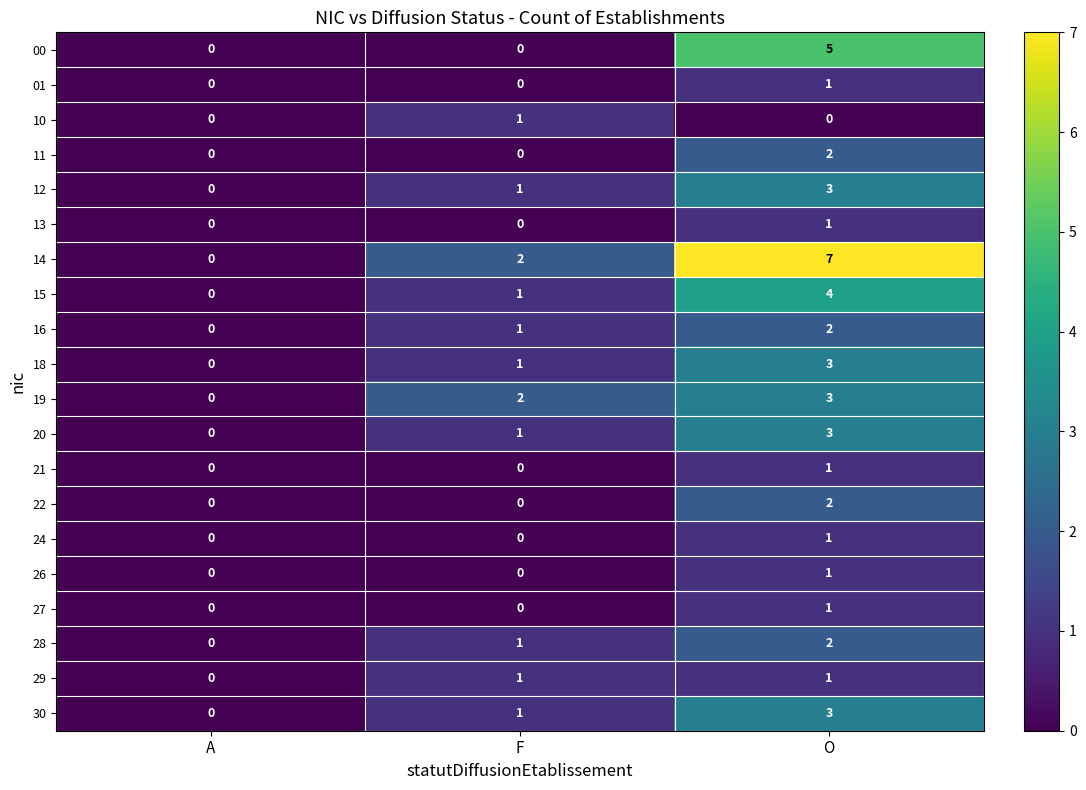

Which category has the highest value across all series?

O